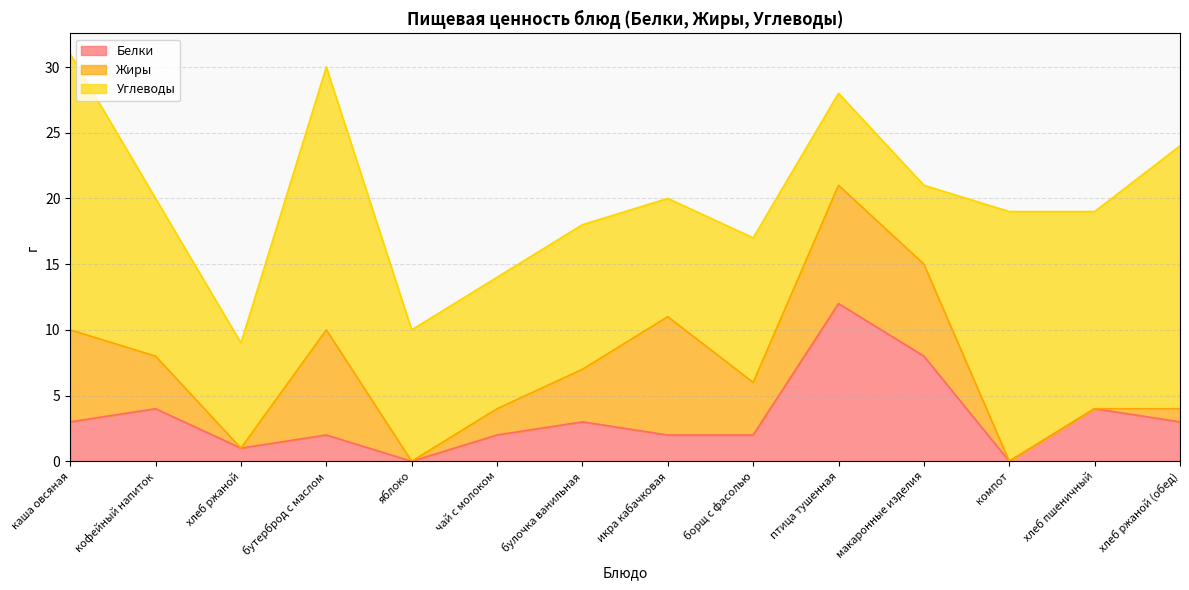

Where do Углеводы and Жиры first cross each other?

борщ с фасолью and птица тушенная